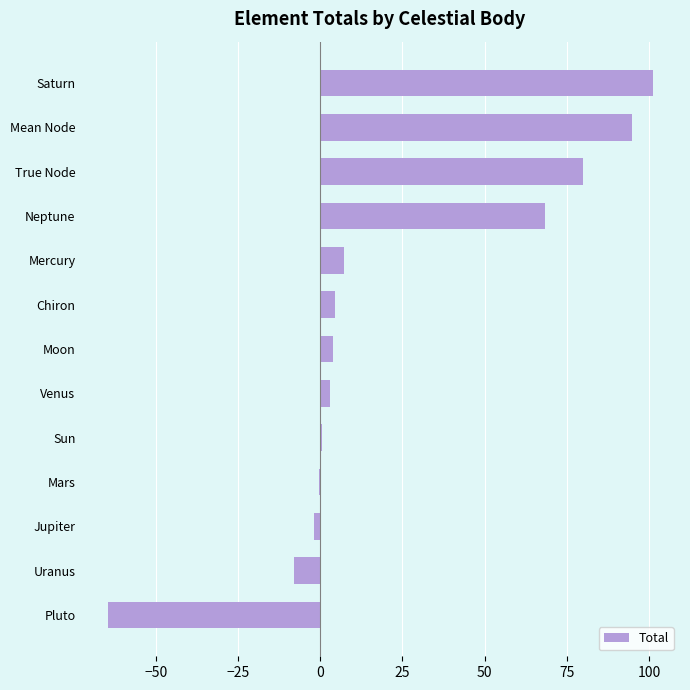

What is the greatest value displayed?

101.1